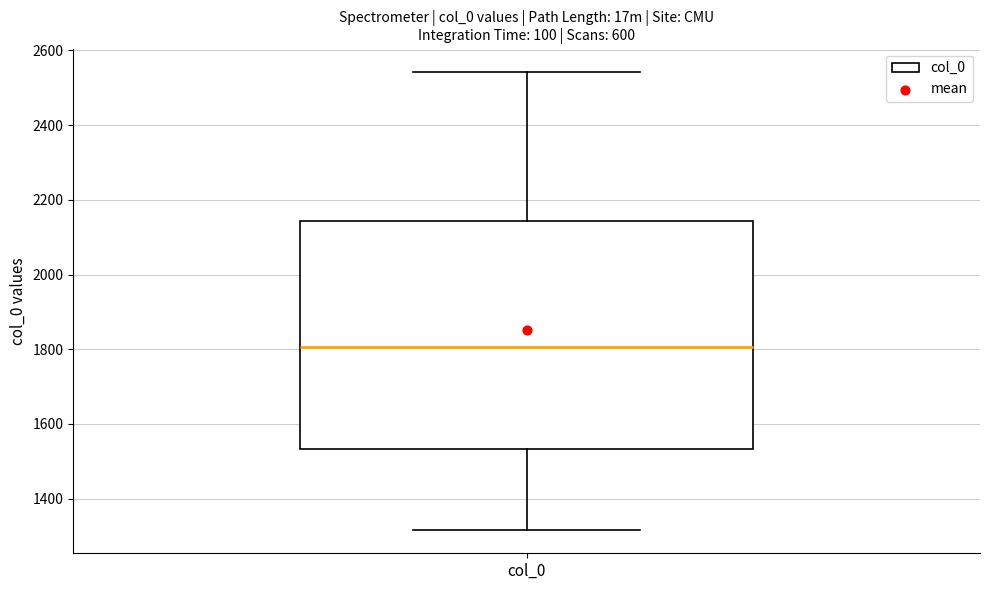

Where does the lower whisker of the box for col_0 end on the y-axis? The values are not printed on the chart, so give them approximately, as read against the axis.

1320